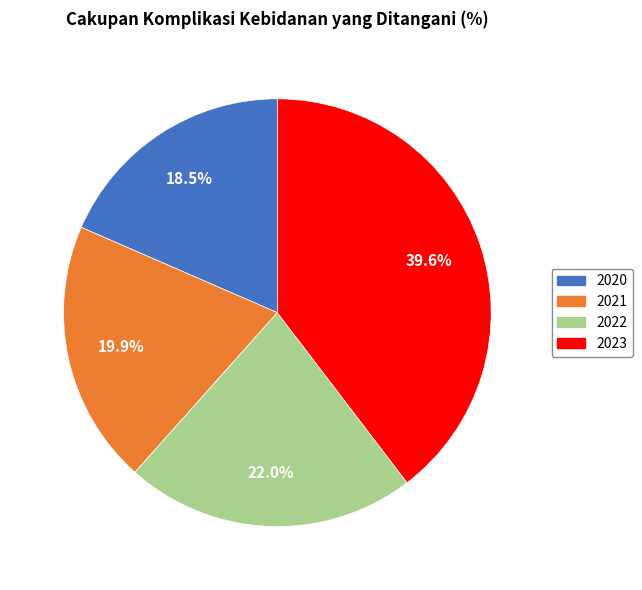

Is there any slice that represents more than half of the pie?

No